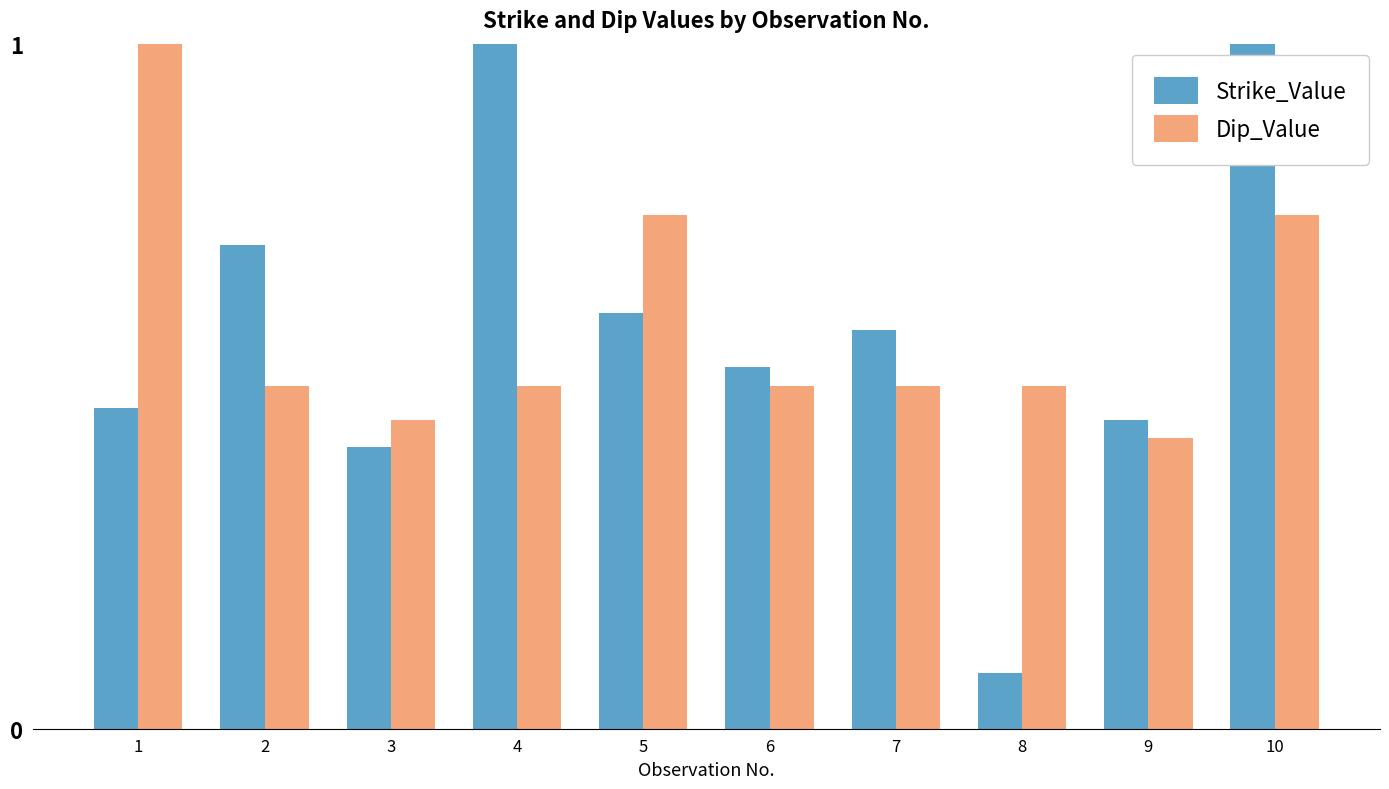

What is the sum of the Strike_Value values at 1 and 9?

0.9